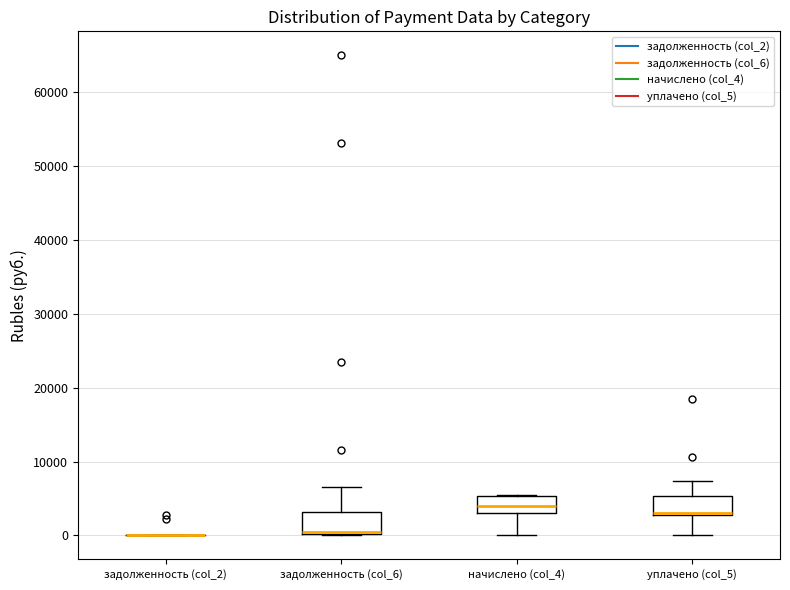

Reading left to right, transcribe this box plot: for each box, give where its median line is, the range the box spans, and where its two whiskers end, as read against the y-axis. The values are not printed on the chart, so give them approximately, as read against the axis.

задолженность (col_2): box collapsed to a line at 0, whiskers 0 to 0
задолженность (col_6): median 0 (drawn on the box's lower edge), box 0 to 3000, whiskers 0 to 7000
начислено (col_4): median 4000, box 3000 to 5000, whiskers 0 to 5000
уплачено (col_5): median 3000 (just above the box's lower edge), box 3000 to 5000, whiskers 0 to 7000